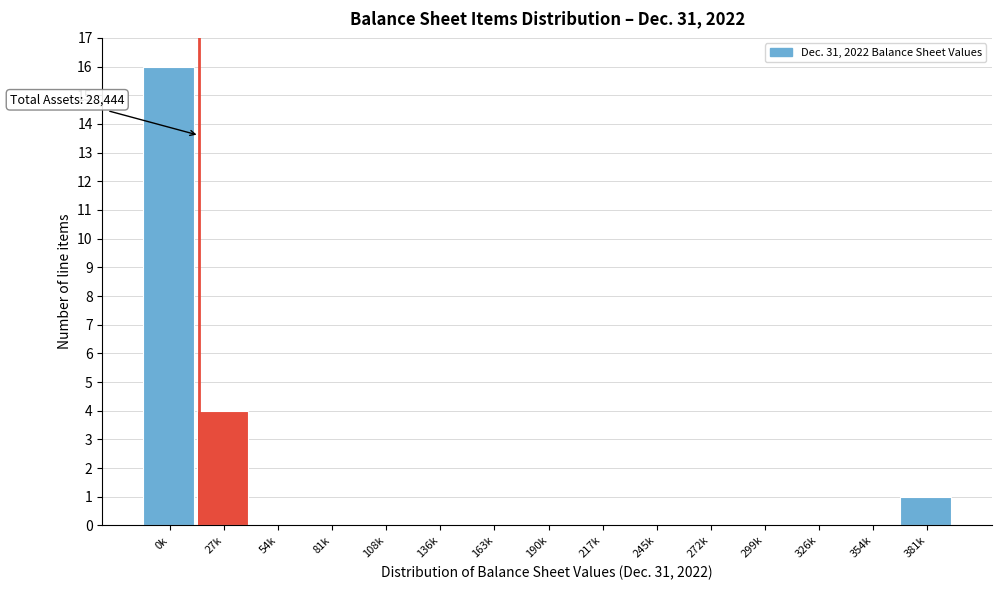

Which has a higher value, 381k or 163k?

381k